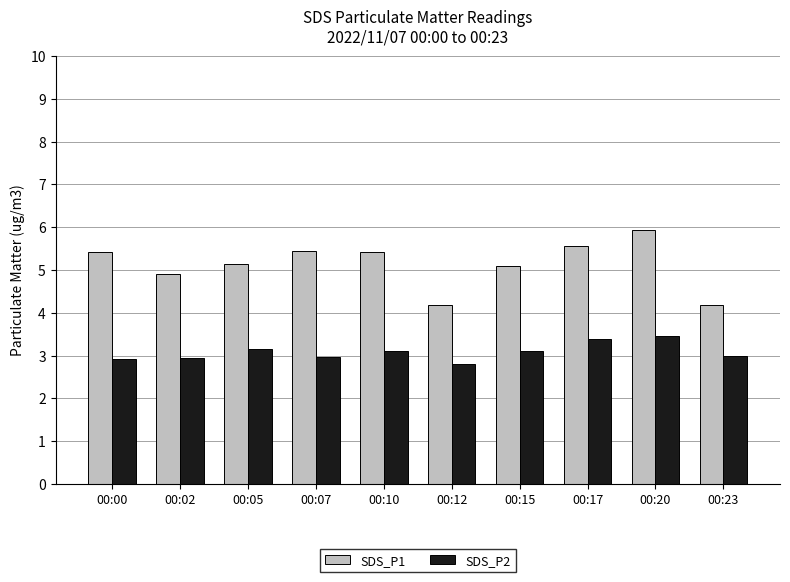

Is the value of SDS_P2 at 00:15 greater than the value of SDS_P1 at 00:05?

No